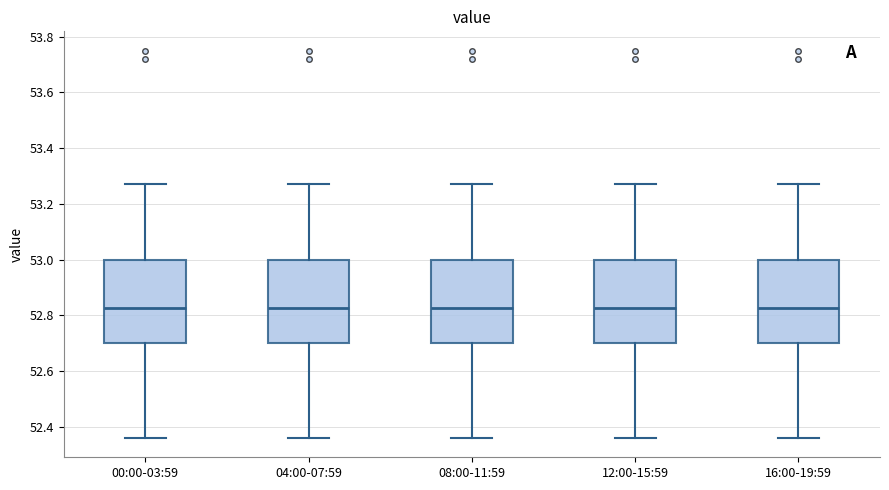

Reading left to right, transcribe this box plot: for each box, give where its median line is, the range the box spans, and where its two whiskers end, as read against the y-axis. The values are not printed on the chart, so give them approximately, as read against the axis.

00:00-03:59: median 52.82, box 52.70 to 53.00, whiskers 52.36 to 53.28
04:00-07:59: median 52.82, box 52.70 to 53.00, whiskers 52.36 to 53.28
08:00-11:59: median 52.82, box 52.70 to 53.00, whiskers 52.36 to 53.28
12:00-15:59: median 52.82, box 52.70 to 53.00, whiskers 52.36 to 53.28
16:00-19:59: median 52.82, box 52.70 to 53.00, whiskers 52.36 to 53.28